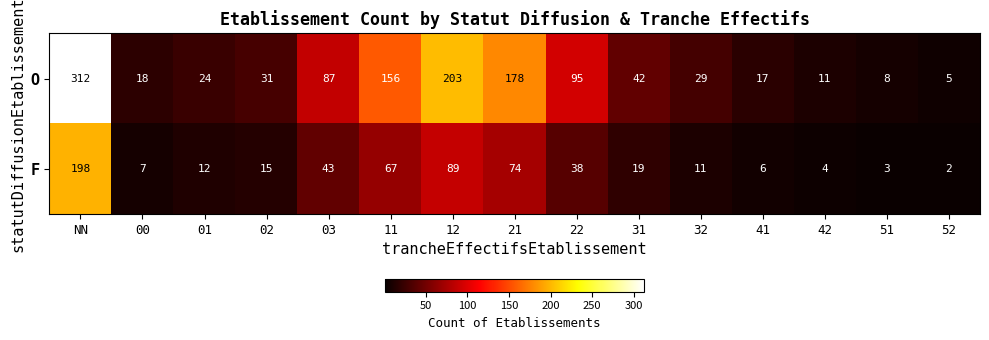

At how many categories does at least one series exceed 57?

6